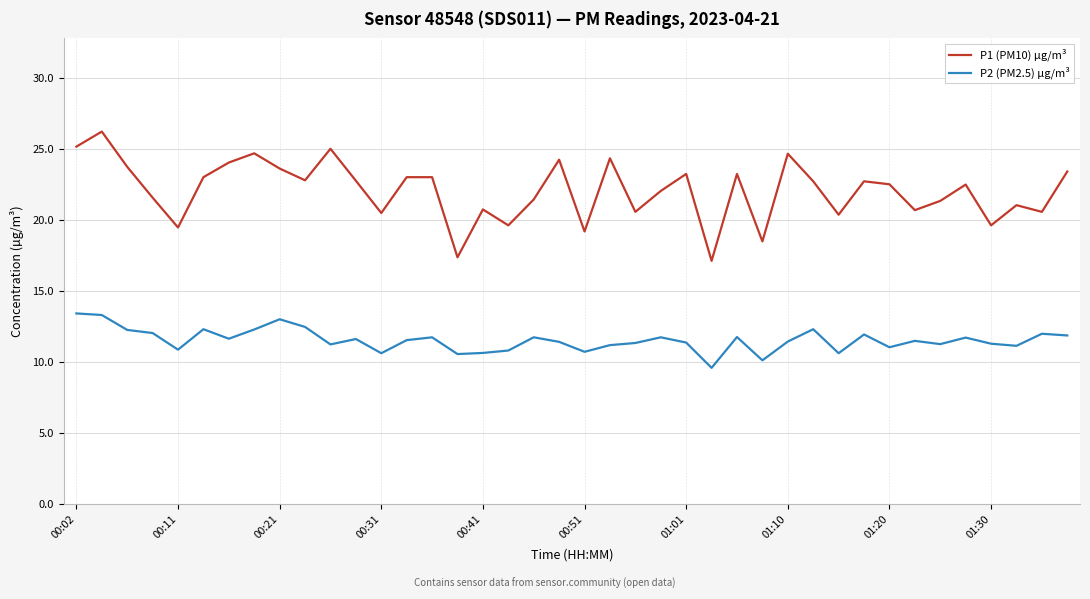

Rank the series by their maximum value, from lowest to highest.

P2 (PM2.5) µg/m³, P1 (PM10) µg/m³